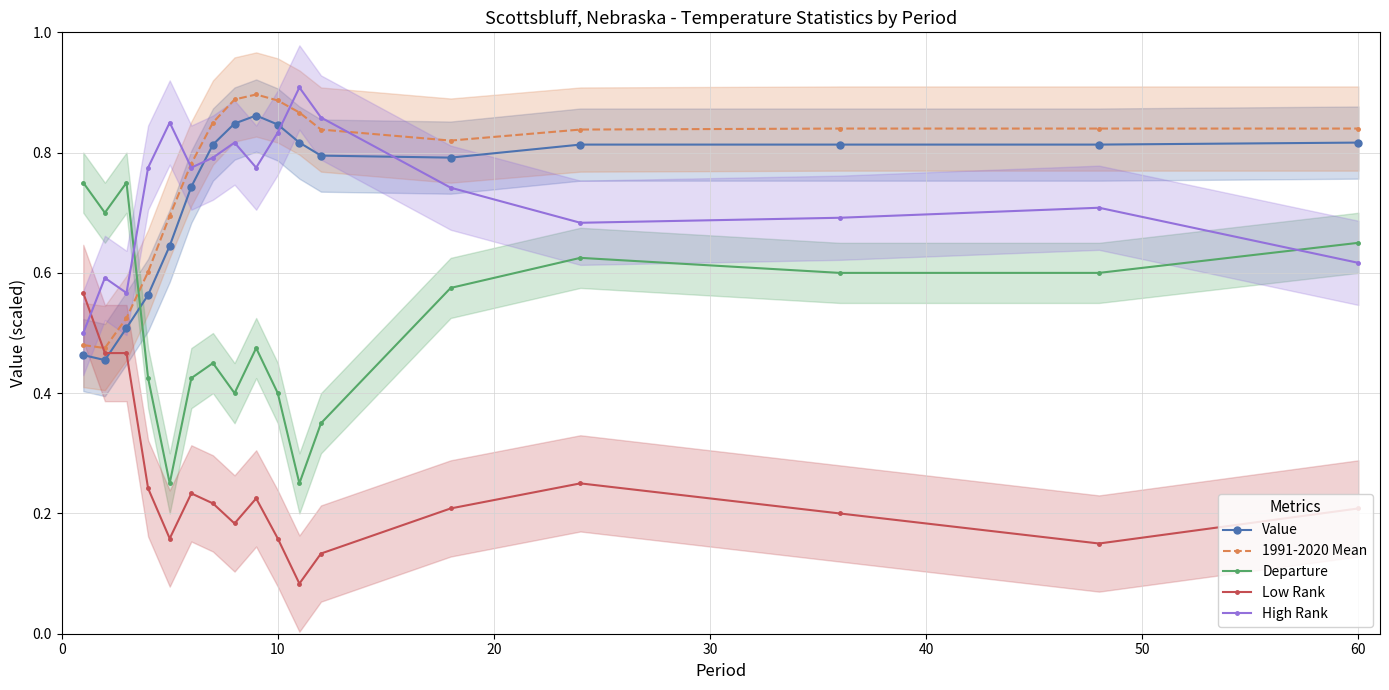

Count the High Rank values in the range 0 to 1.

17